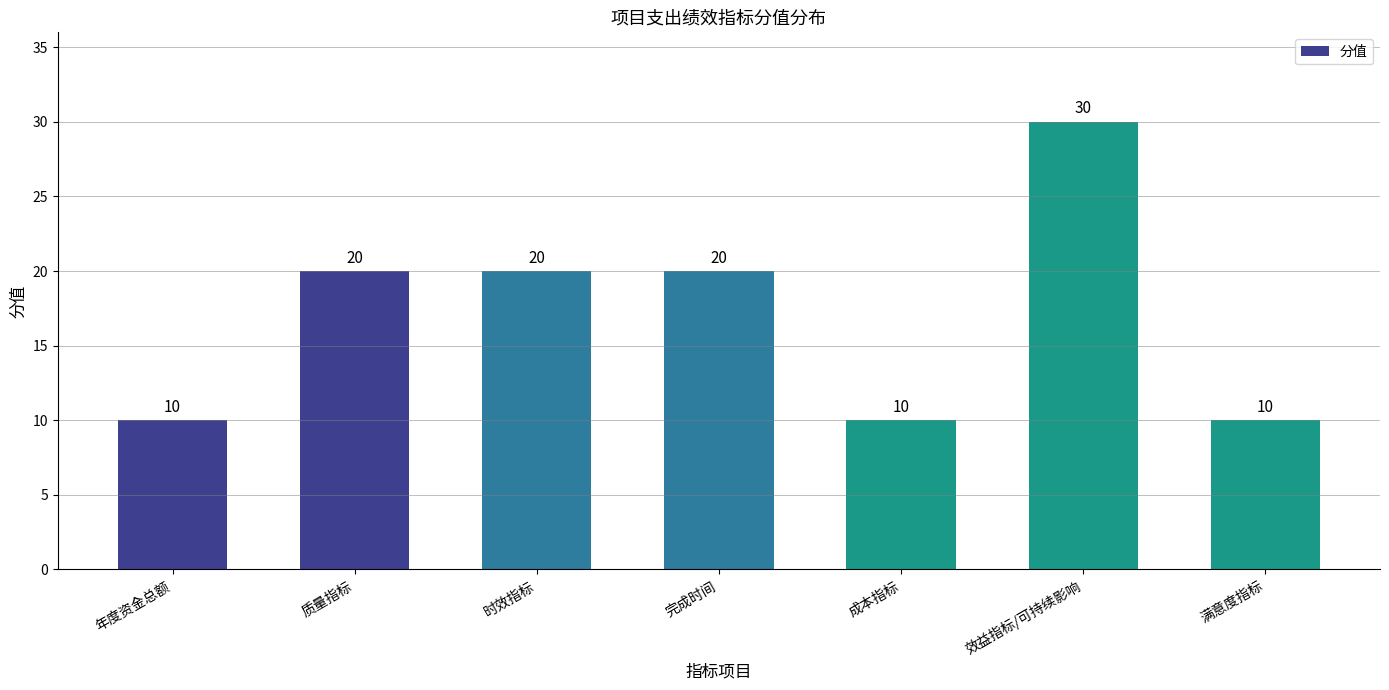

How many distinct data groups are displayed?

1